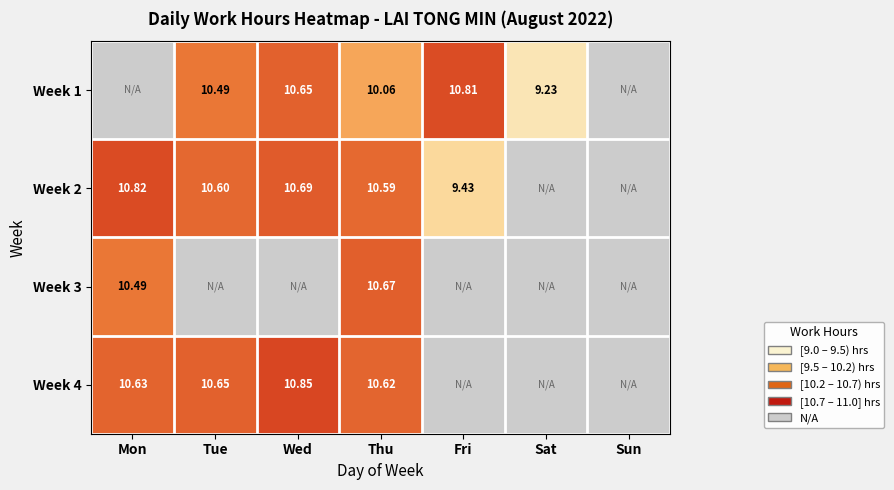

How many values in the Week 3 series exceed 0?

2